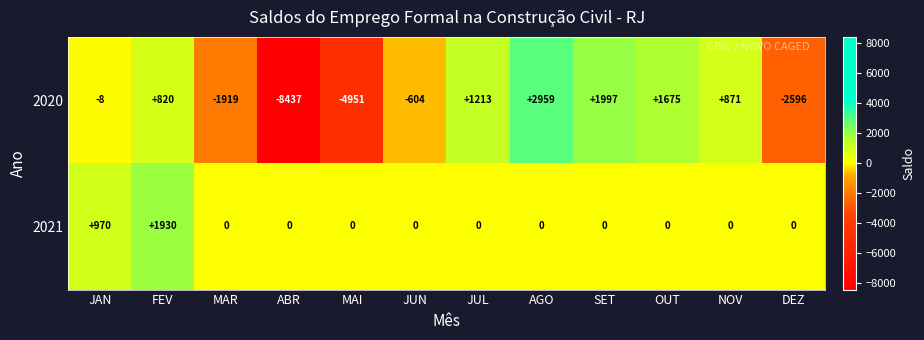

How many series are shown in this chart?

2